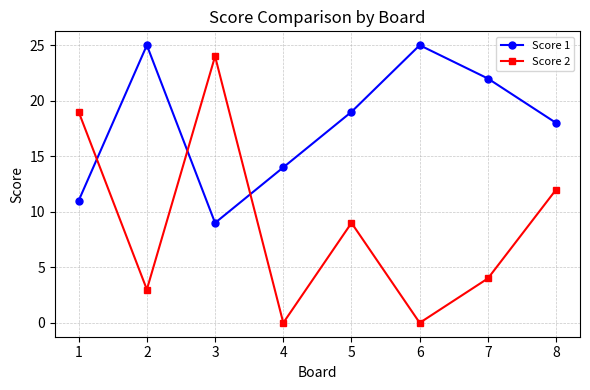

At which label does Score 2 first exceed 9?

1